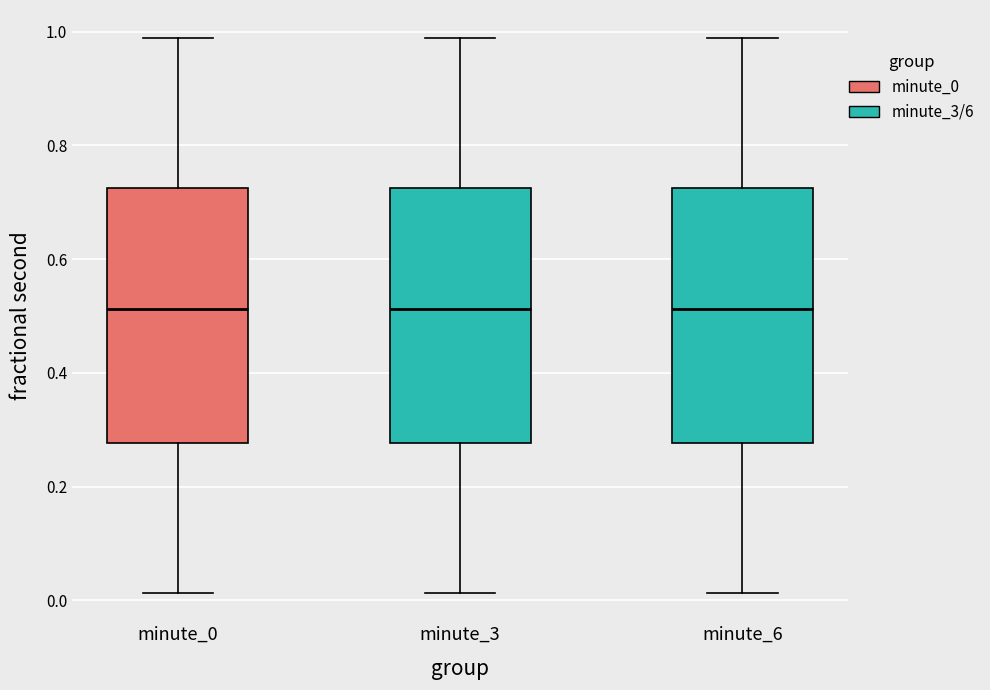

Where is the upper edge of the box for minute_6 on the y-axis? The values are not printed on the chart, so give them approximately, as read against the axis.

0.72